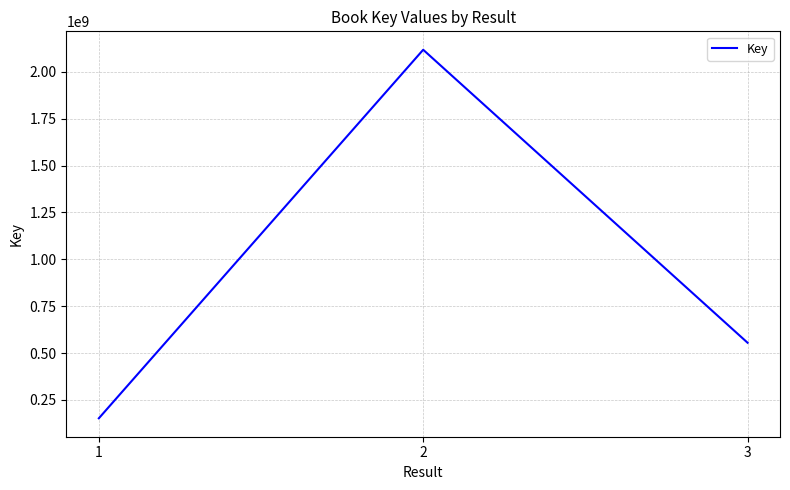

What is the sum of the values at 2 and 3?

2673527977